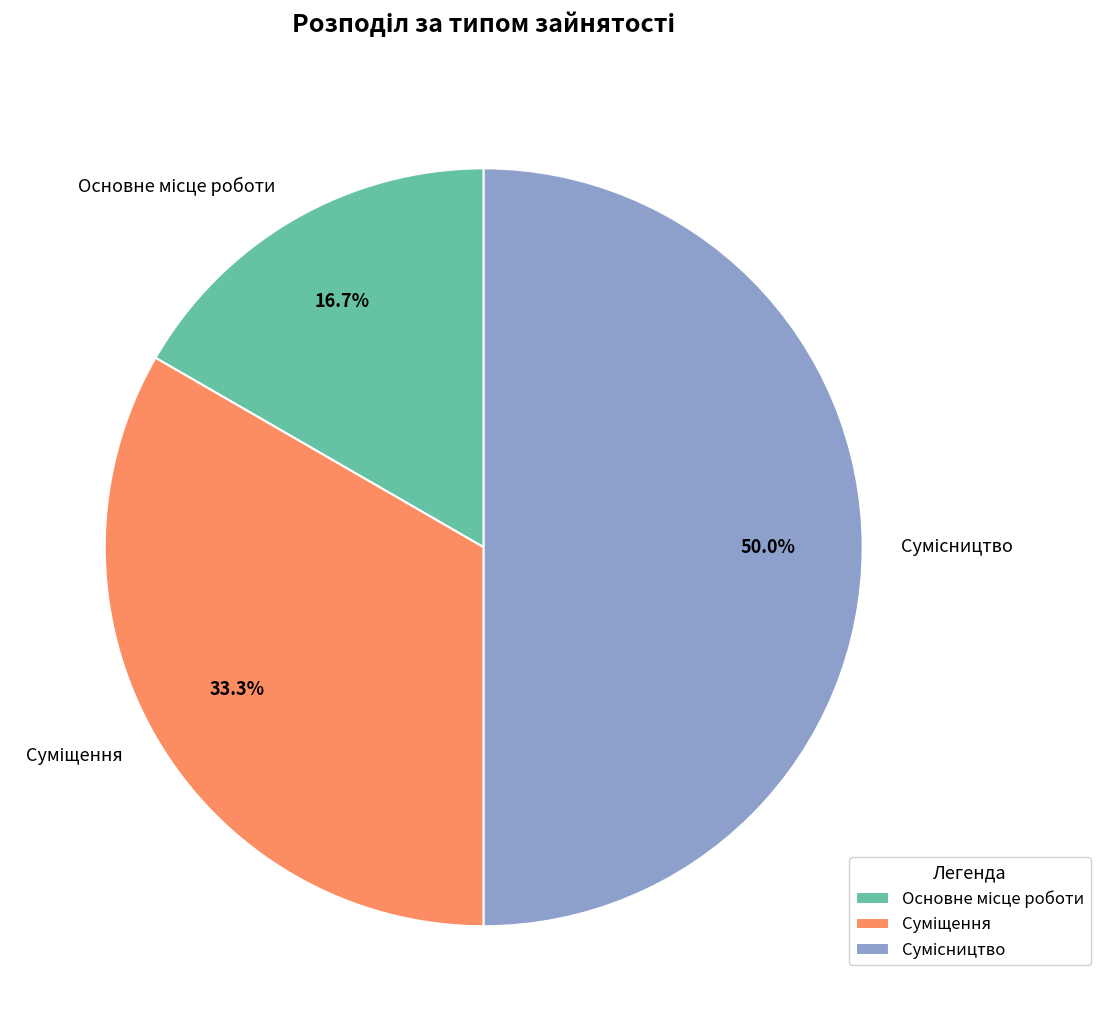

To the nearest percent, what percentage of the pie is Основне місце роботи?

17%